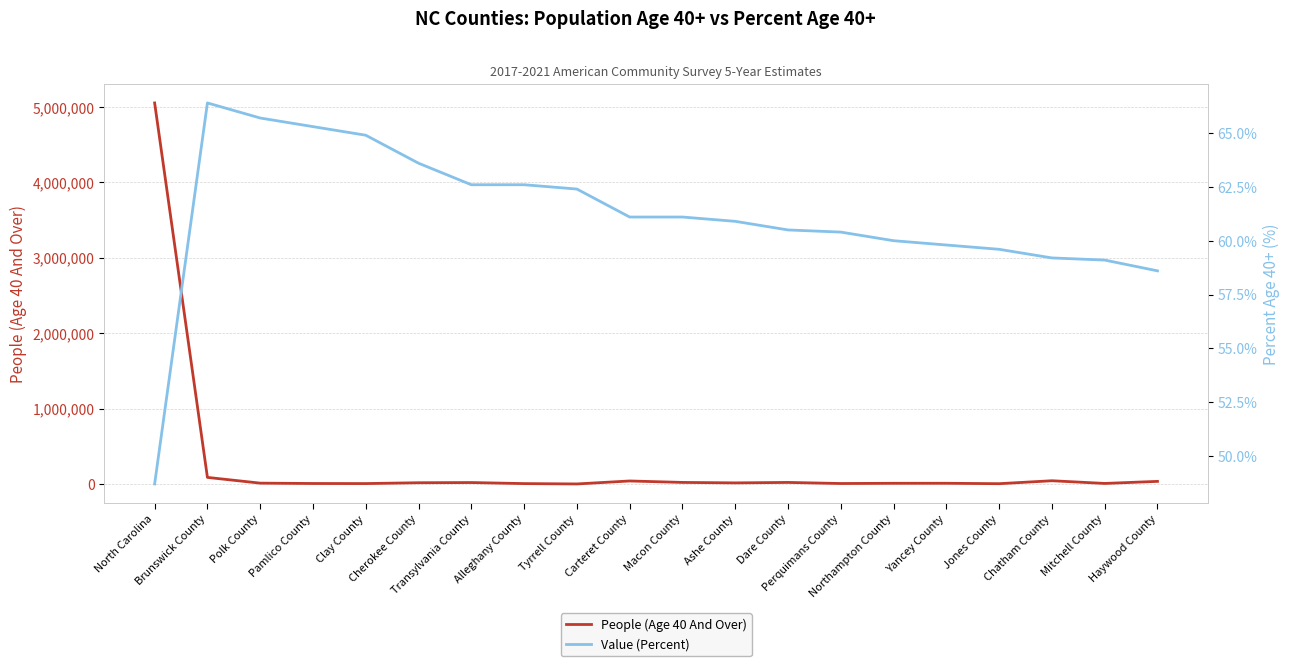

True or false: Value (Percent) has a value of 31.6 at Perquimans County.

False